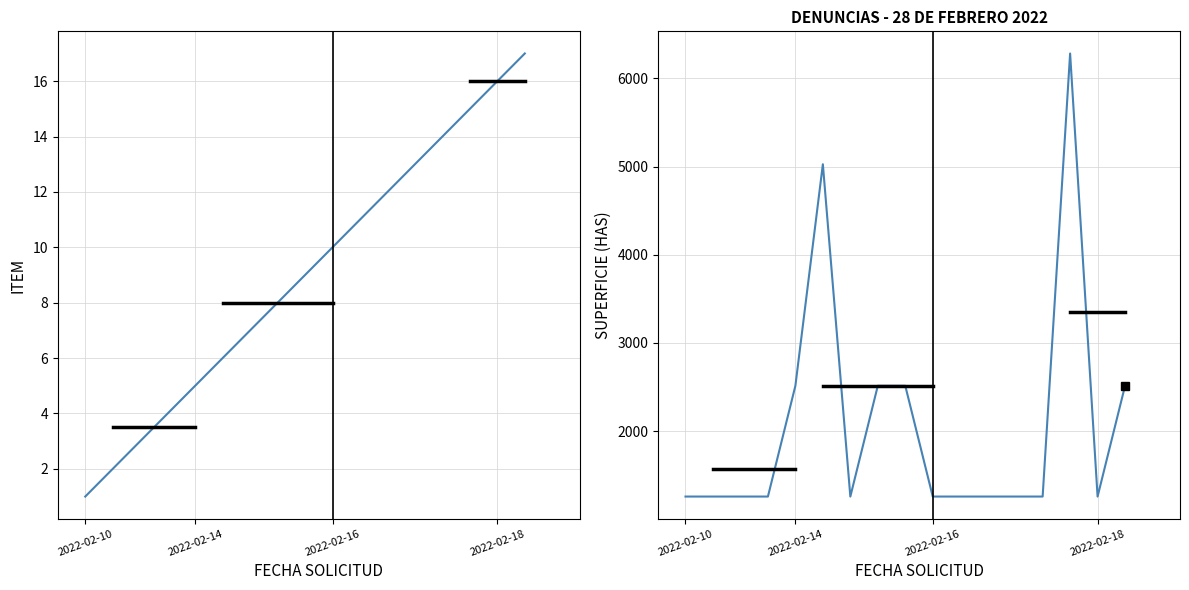

What is the value of the ITEM point at the 2nd from the left?

2.0